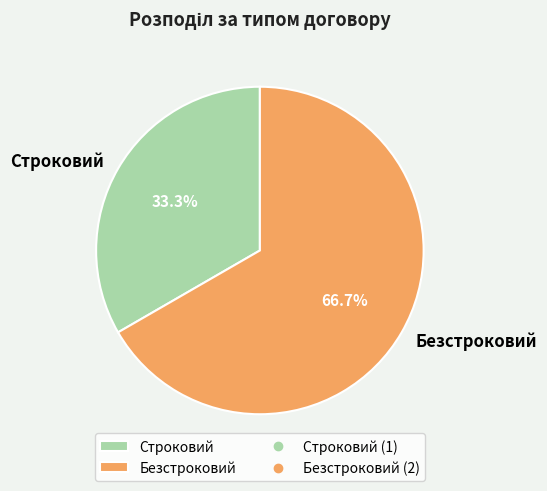

What percentage is the Строковий slice, to the nearest percent?

33%